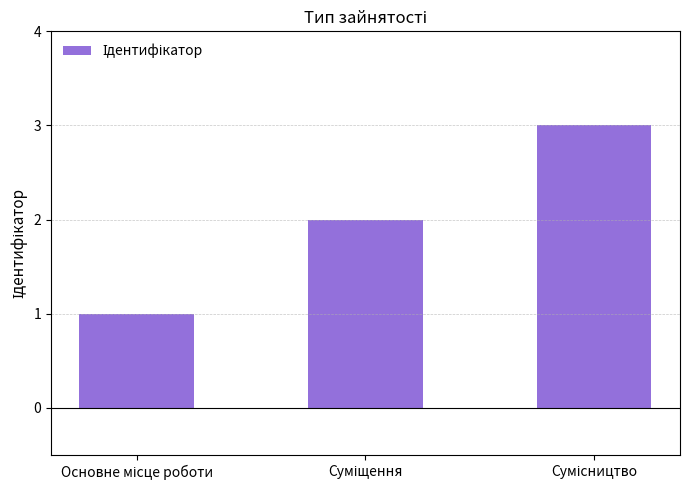

What is the sum of all values?

6